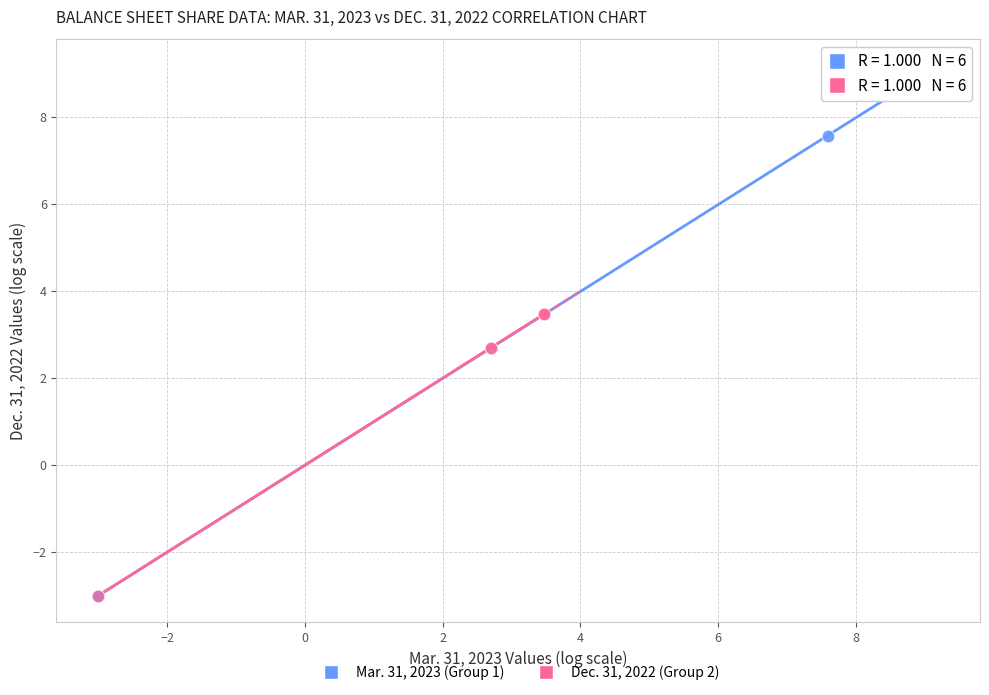

Which series has the largest Y range (max minus min)?

Mar. 31, 2023 (Group 1)